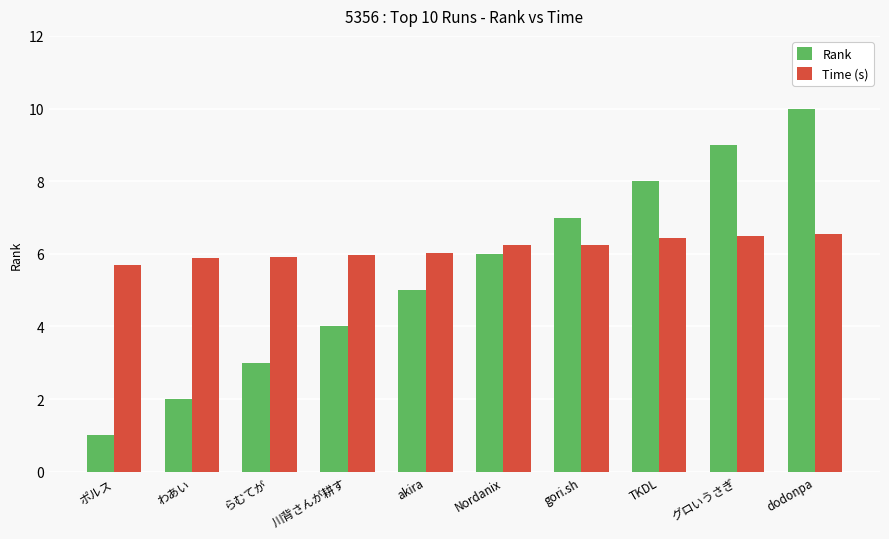

Between わあい and TKDL, which series saw the biggest shift?

Rank